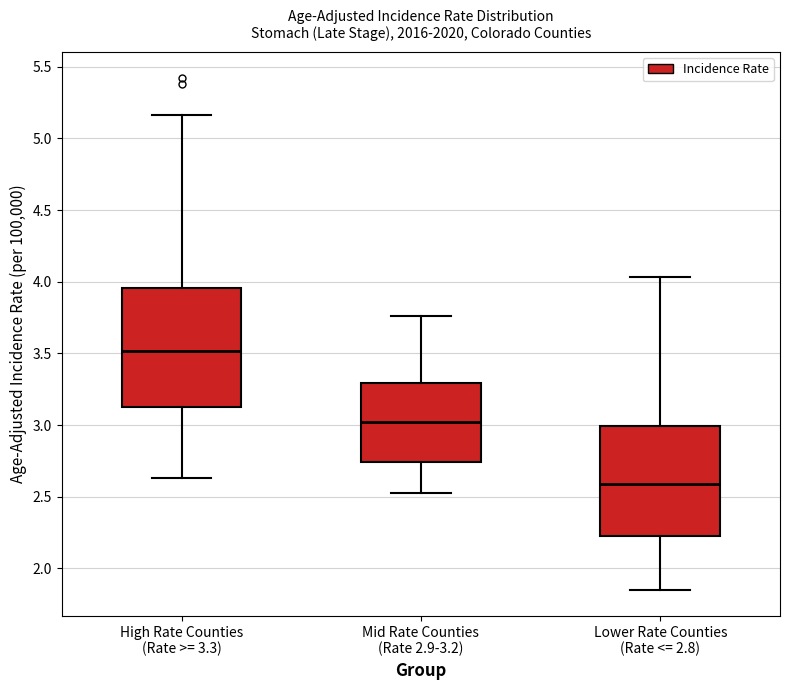

Which box has the highest median line?

High Rate Counties (Rate >= 3.3)